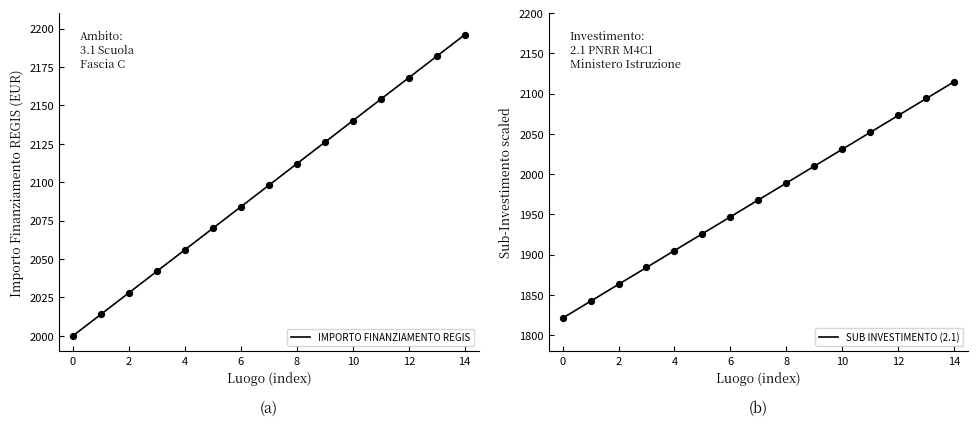

At which category is the sum across all series the highest?

14